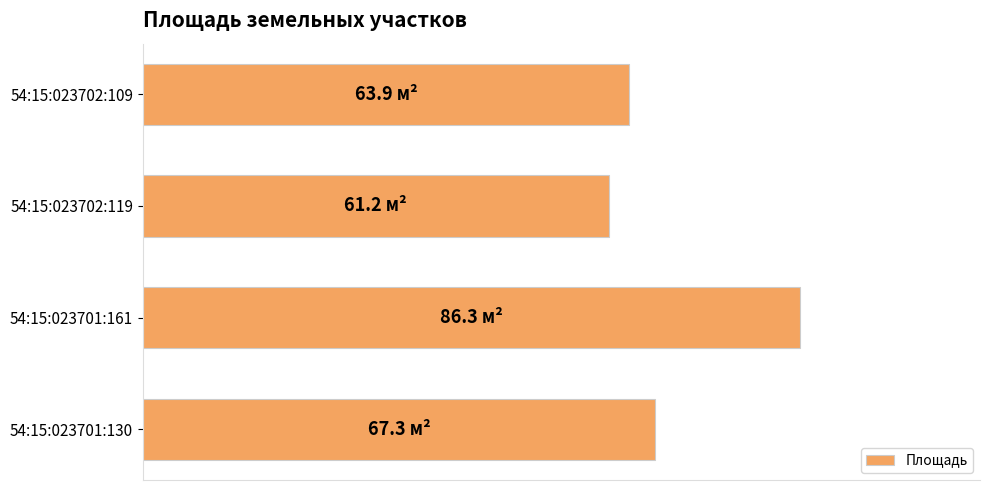

How many series are shown in this chart?

1